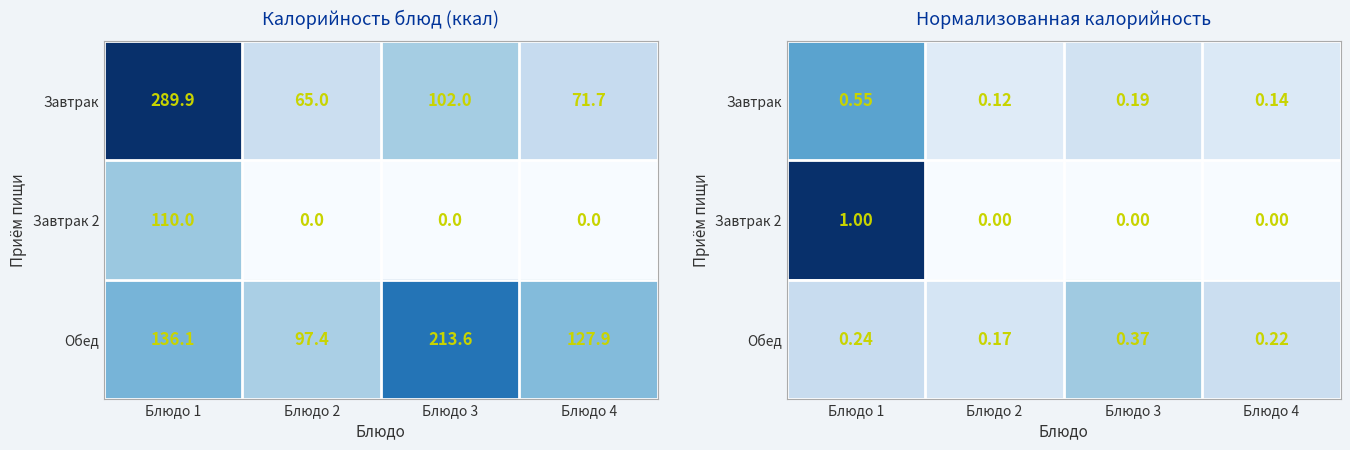

Is the value of Обед at Блюдо 2 greater than the value of Завтрак 2 at Блюдо 1?

No